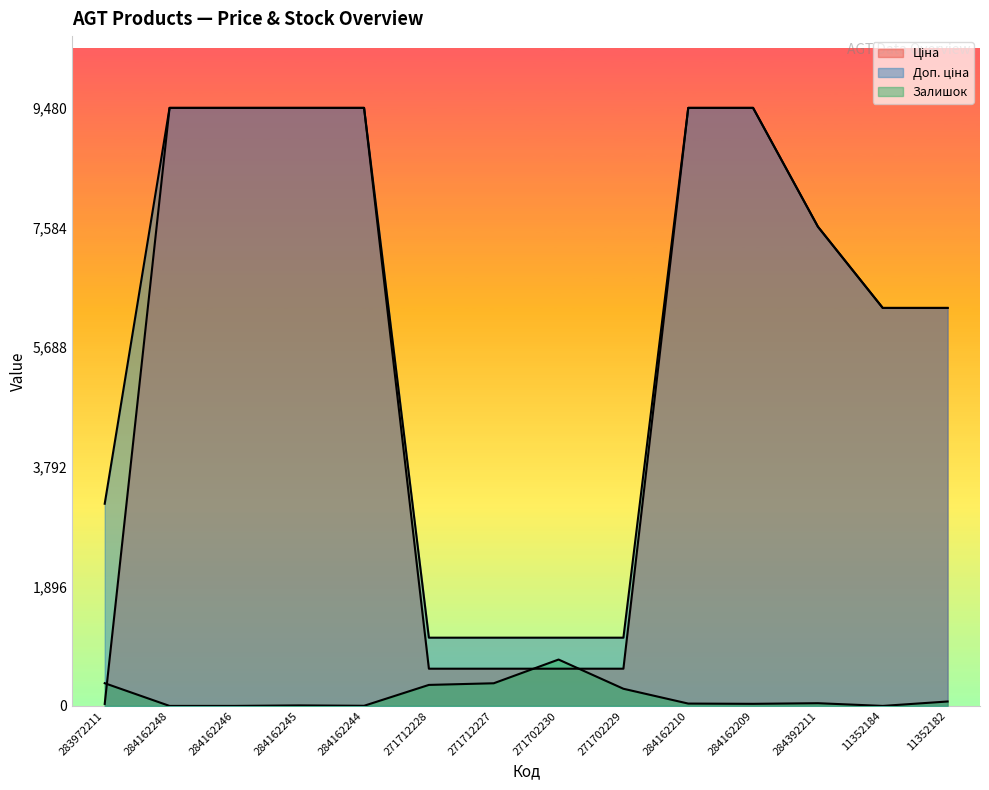

What is the spread (max minus min) of values at 284162246?

9480.1